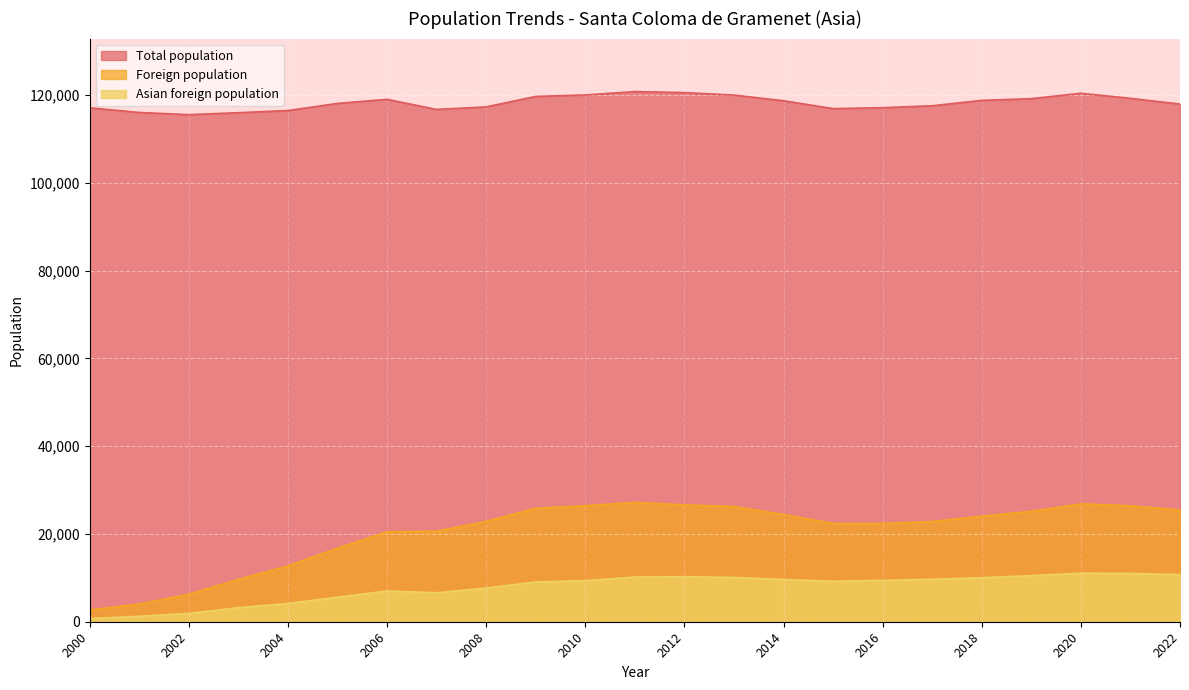

Reading left to right, what are all the values shown in this chart?

Total population: 2022=117981	2021=119289	2020=120443	2019=119215	2018=118821	2017=117597	2016=117153	2015=116950	2014=118738	2013=120029	2012=120593	2011=120824	2010=120060	2009=119717	2008=117336	2007=116765	2006=119056	2005=118129	2004=116503	2003=116012	2002=115568	2001=116064	2000=117127
Foreign population: 2022=25470	2021=26419	2020=26869	2019=25170	2018=24042	2017=22840	2016=22407	2015=22415	2014=24434	2013=26278	2012=26635	2011=27196	2010=26436	2009=25853	2008=22876	2007=20643	2006=20487	2005=16769	2004=12720	2003=9641	2002=6269	2001=4038	2000=2658
Asian foreign population: 2022=10748	2021=11018	2020=11061	2019=10505	2018=10041	2017=9686	2016=9439	2015=9219	2014=9650	2013=10091	2012=10268	2011=10188	2010=9377	2009=9055	2008=7663	2007=6601	2006=7013	2005=5590	2004=4160	2003=3202	2002=1909	2001=1231	2000=737